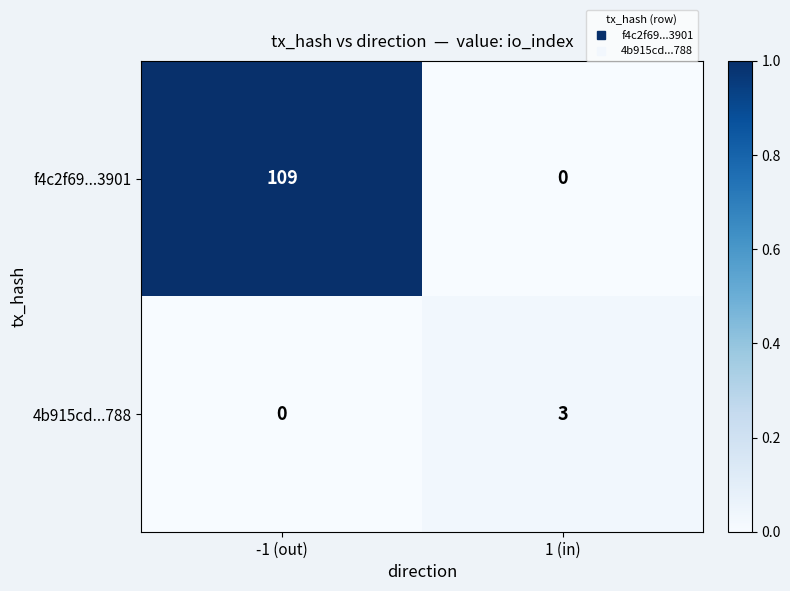

The value of f4c2f69...3901 at 1 (in) is -74. True or false?

False